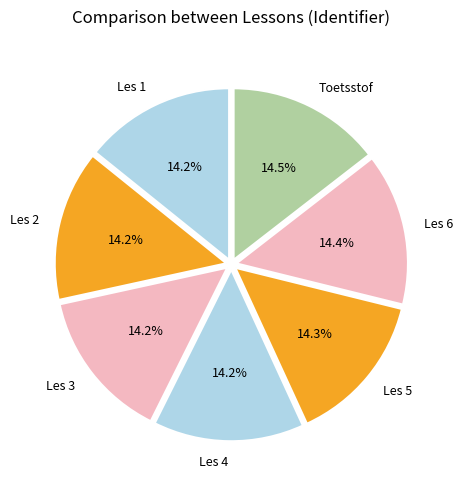

True or false: Les 1 accounts for 14% of the total.

True